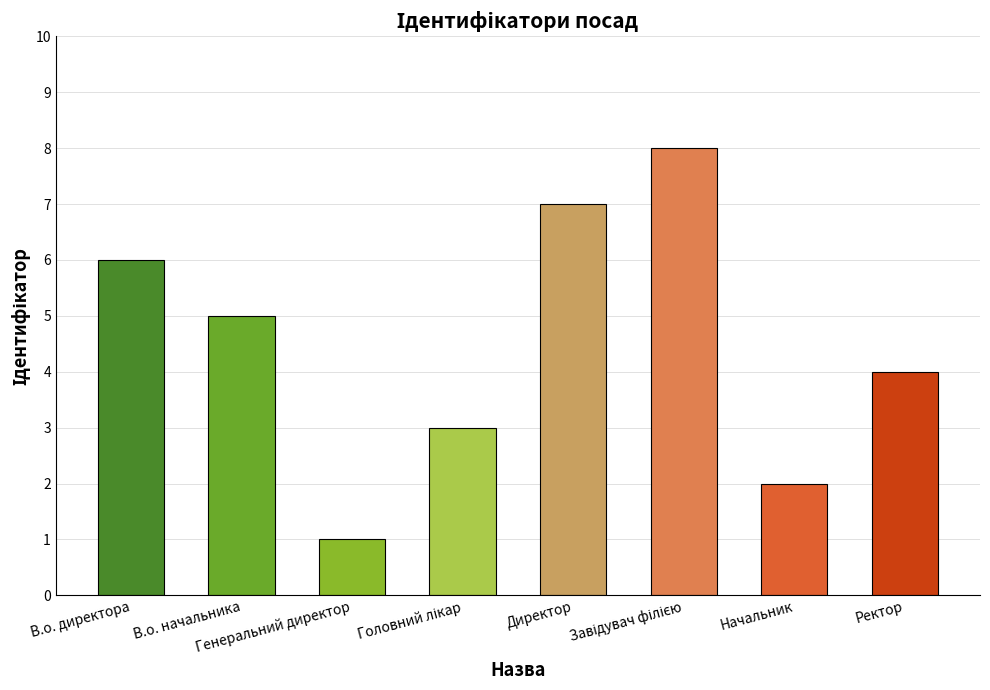

How many data points does each series have?

8